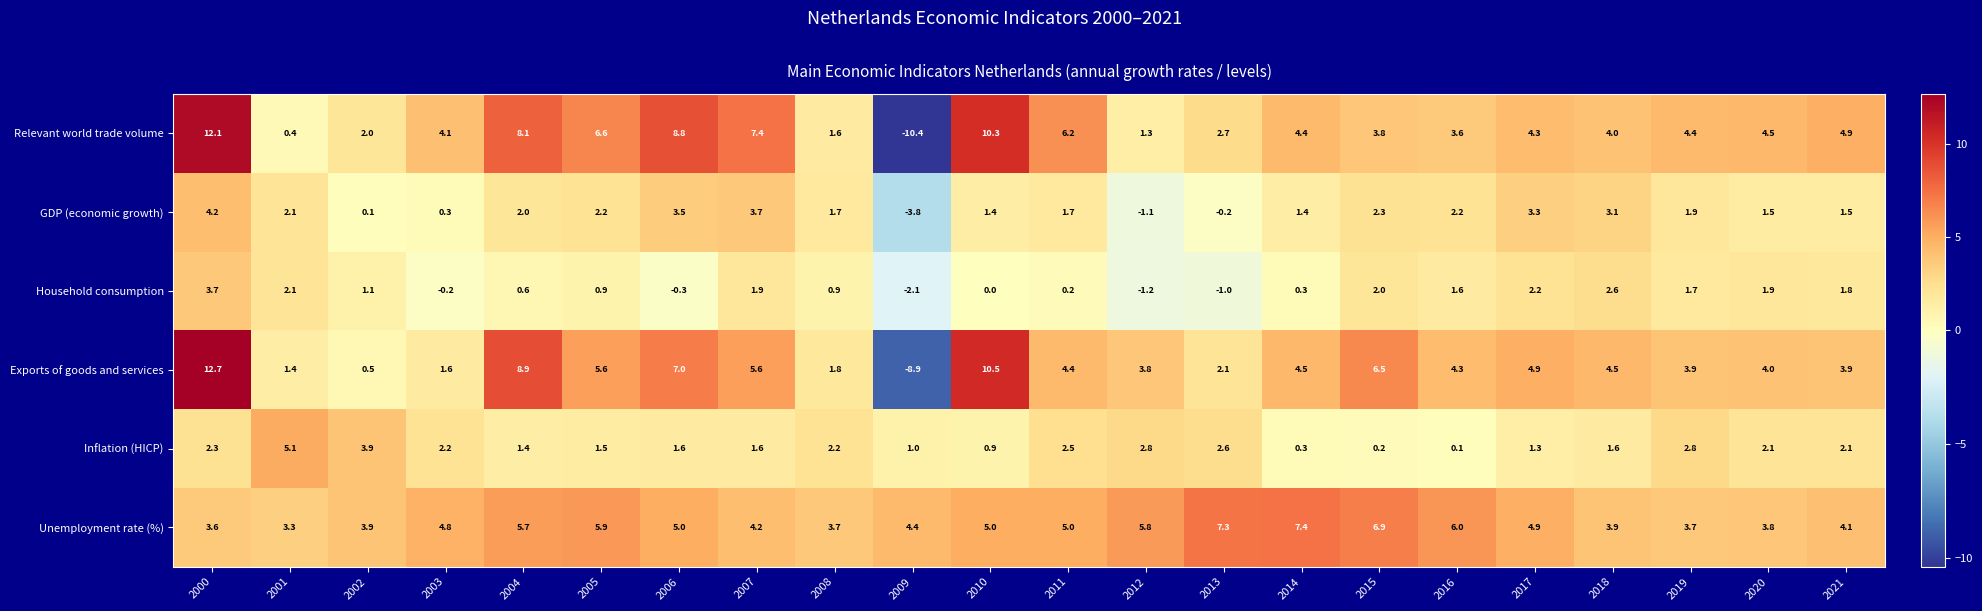

At which label does Exports of goods and services first exceed 4?

2000